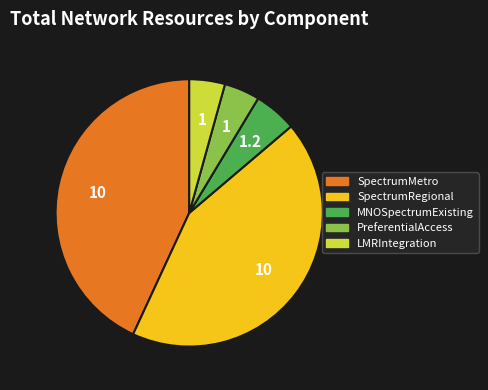

Does any single category account for the majority?

No